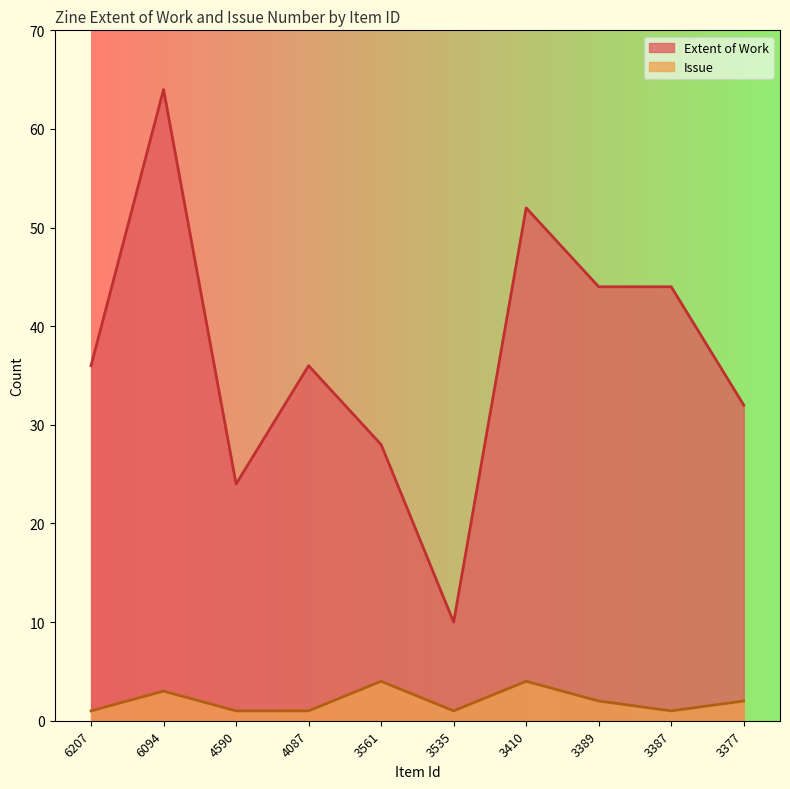

How many data points in Extent of Work are above 36?

4